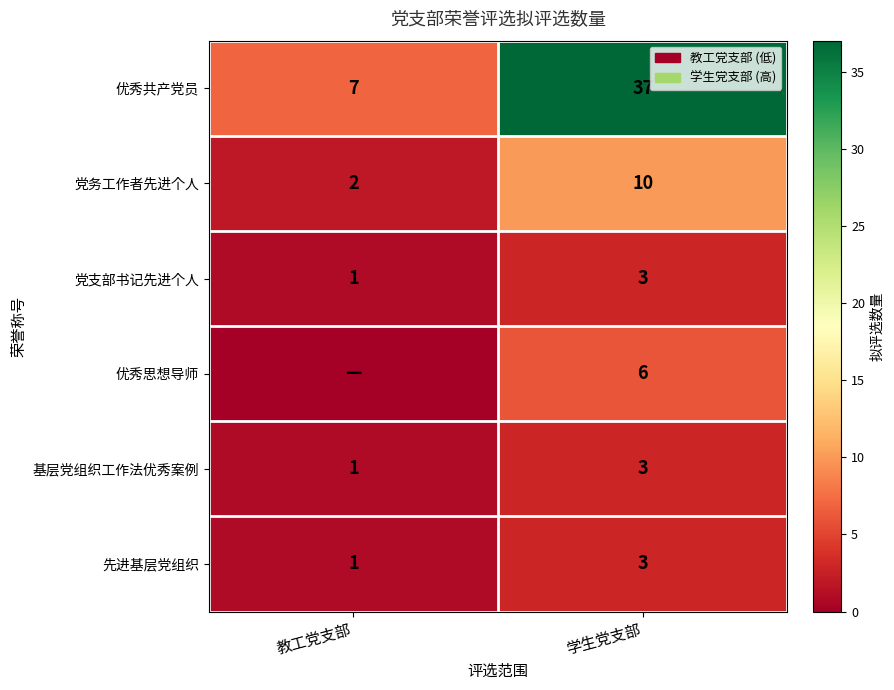

Rank the categories by 优秀共产党员 value from highest to lowest.

学生党支部, 教工党支部